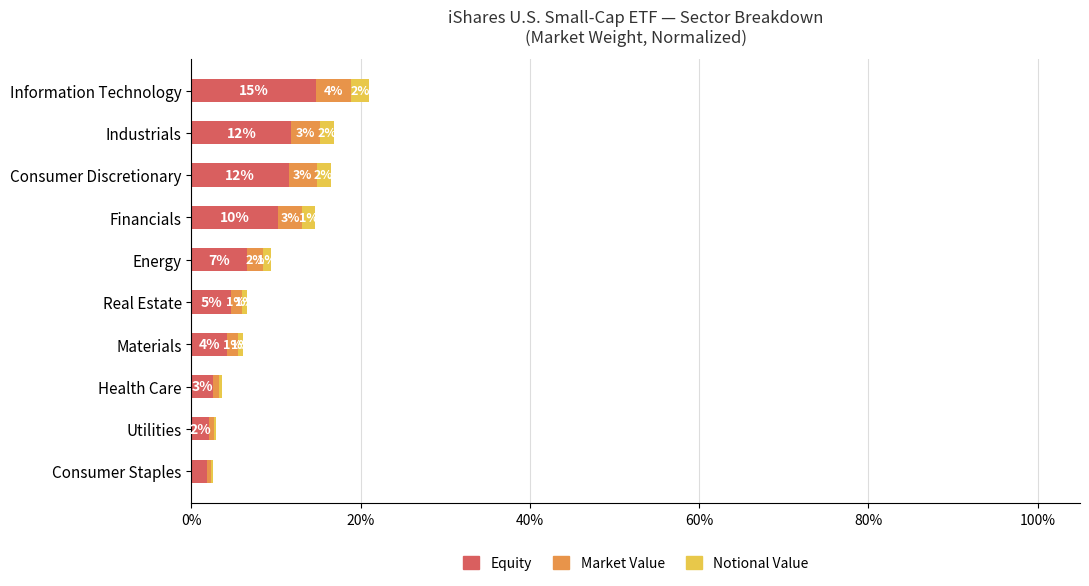

What are all the series names shown in the legend?

Equity, Market Value, Notional Value